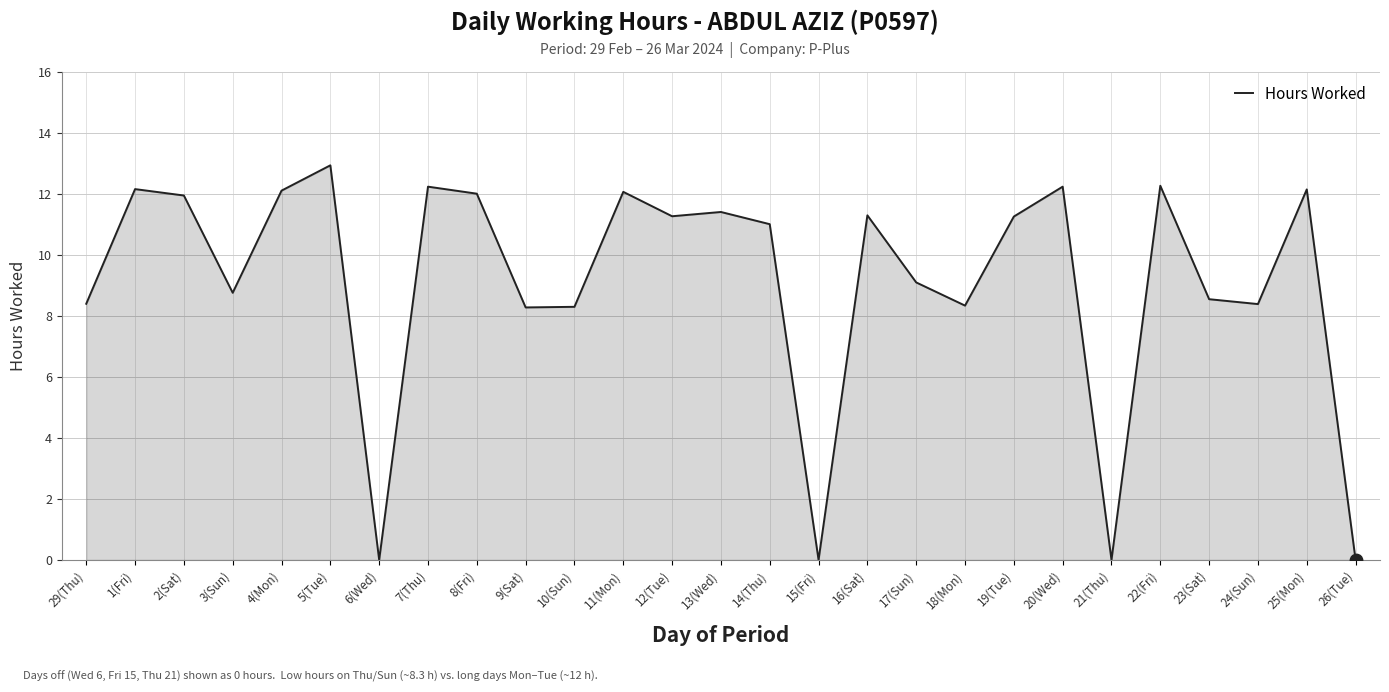

Which has a higher value, 6(Wed) or 7(Thu)?

7(Thu)